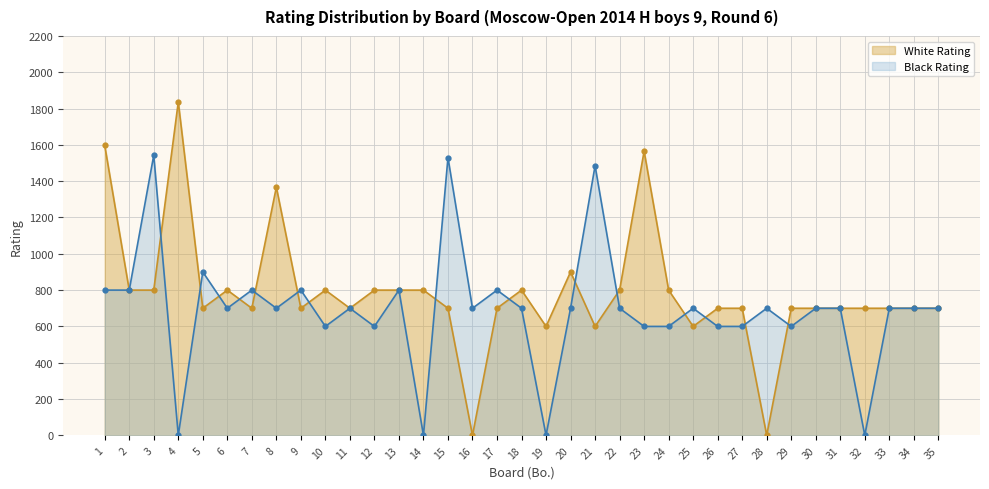

Rank the series by their maximum value, from highest to lowest.

White Rating, Black Rating